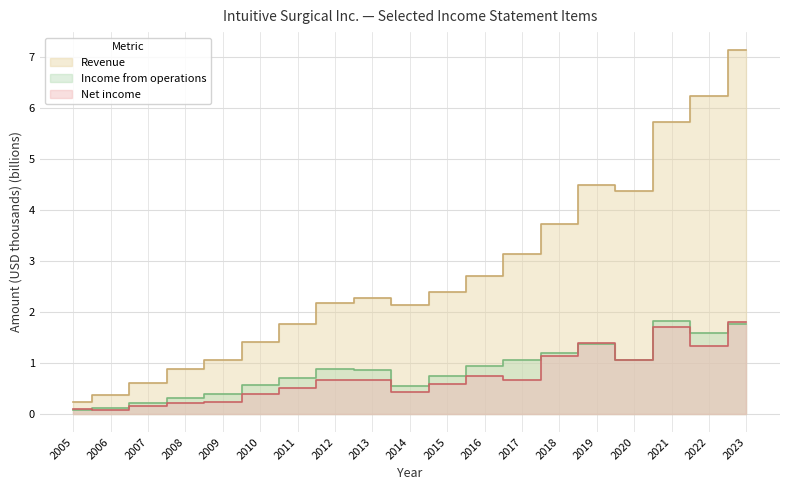

Which category has the lowest value across all series?

2005